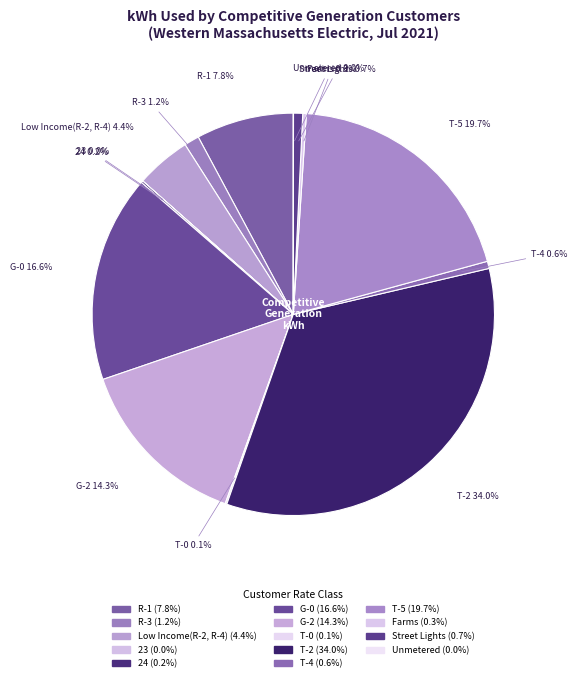

To the nearest percent, what is the average slice percentage?

7%